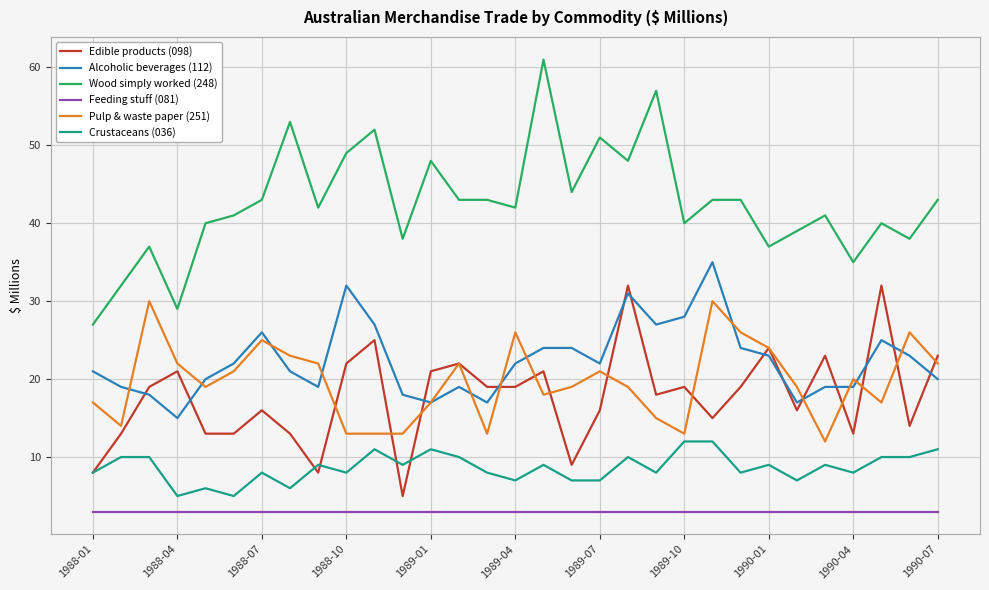

Reading right to left, extract all data points from this chart.

Edible products (098): 23	14	32	13	23	16	24	19	15	19	18	32	16	9	21	19	19	22	21	5	25	22	8	13	16	13	13	21	19	13	8
Alcoholic beverages (112): 20	23	25	19	19	17	23	24	35	28	27	31	22	24	24	22	17	19	17	18	27	32	19	21	26	22	20	15	18	19	21
Wood simply worked (248): 43	38	40	35	41	39	37	43	43	40	57	48	51	44	61	42	43	43	48	38	52	49	42	53	43	41	40	29	37	32	27
Feeding stuff (081): 3	3	3	3	3	3	3	3	3	3	3	3	3	3	3	3	3	3	3	3	3	3	3	3	3	3	3	3	3	3	3
Pulp & waste paper (251): 22	26	17	20	12	19	24	26	30	13	15	19	21	19	18	26	13	22	17	13	13	13	22	23	25	21	19	22	30	14	17
Crustaceans (036): 11	10	10	8	9	7	9	8	12	12	8	10	7	7	9	7	8	10	11	9	11	8	9	6	8	5	6	5	10	10	8